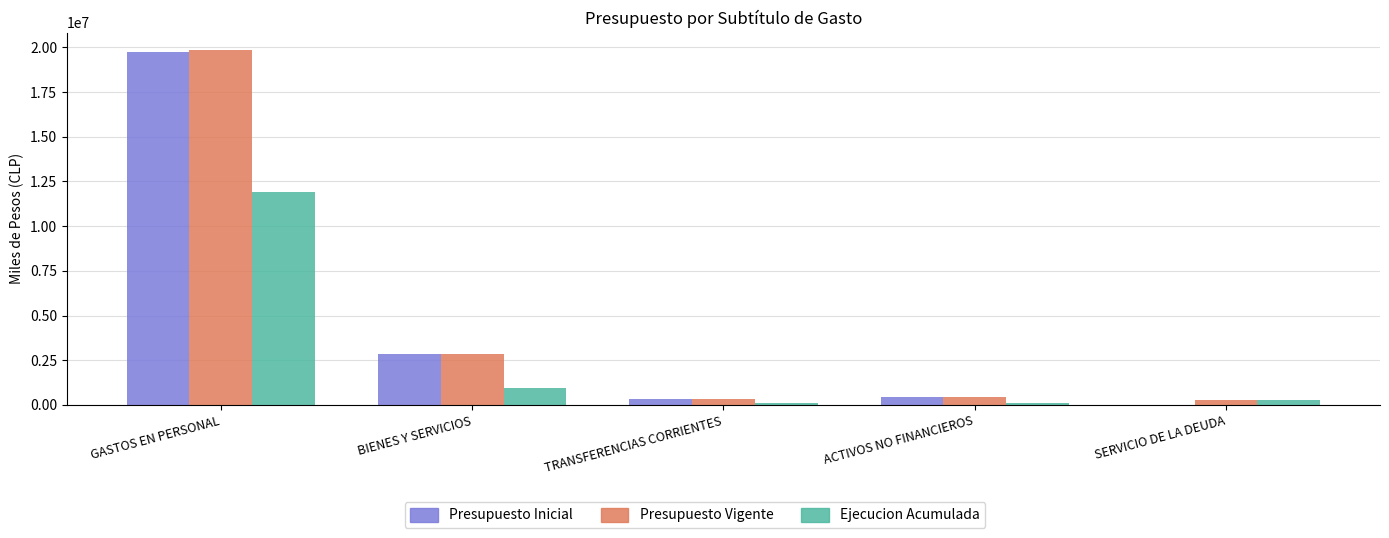

Which category has the highest value in the Presupuesto Vigente series?

GASTOS EN PERSONAL